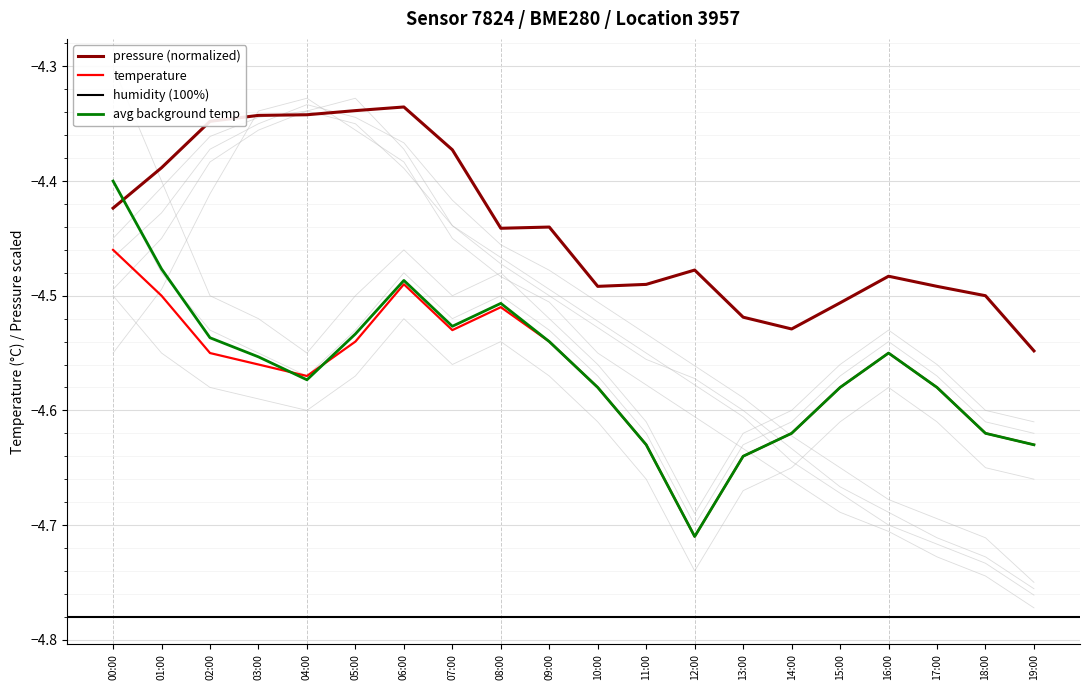

What is the approximate value of pressure at 05:00?

-4.3